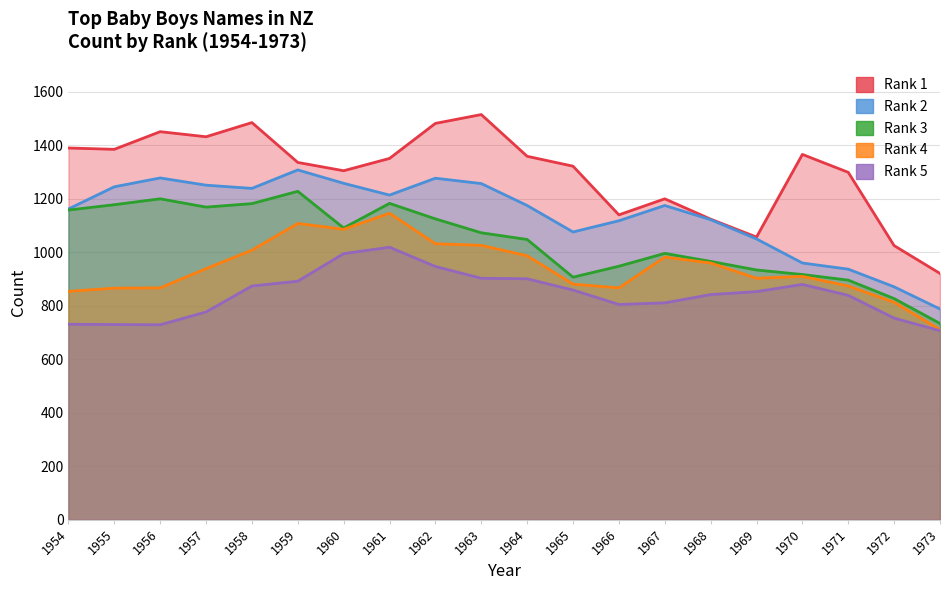

True or false: Rank 5 has more than 1 points higher than both neighbors.

True